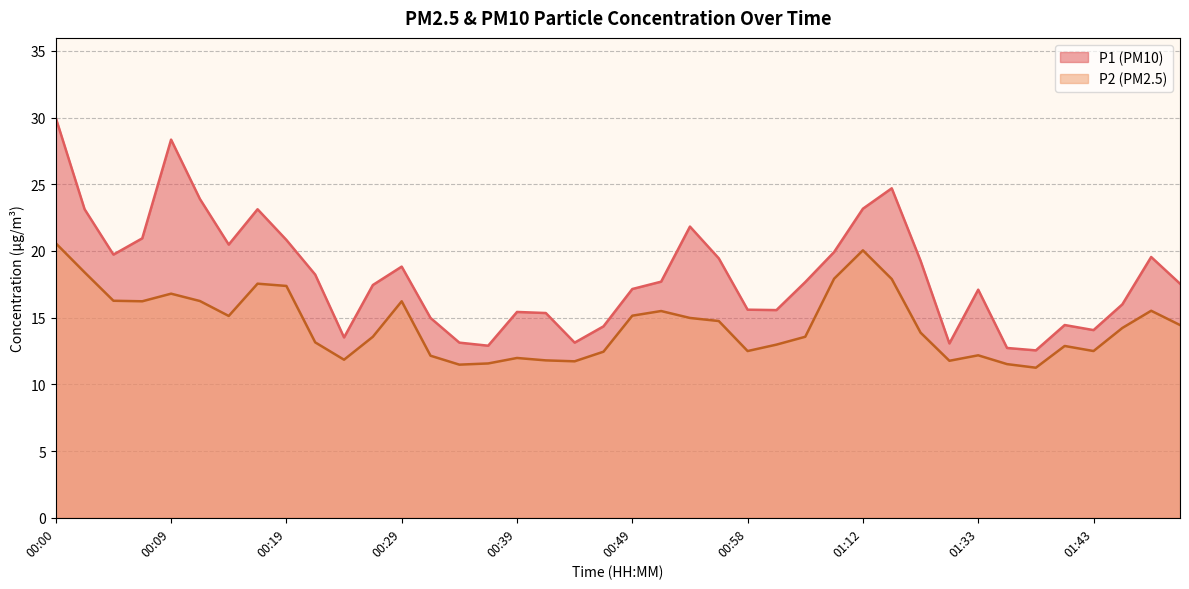

List the series in order of their overall mean, highest first.

P1 (PM10), P2 (PM2.5)